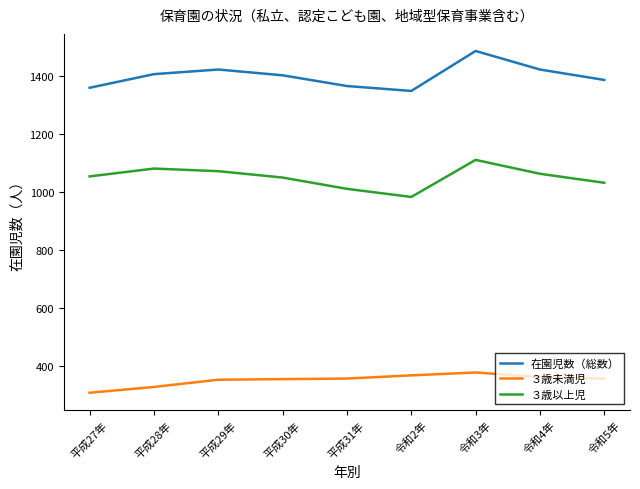

What is the difference between the ３歳以上児 values at 令和3年 and 平成31年?

100